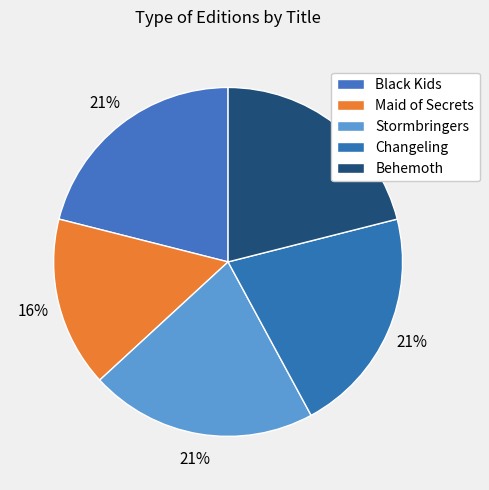

To the nearest percent, what portion does Maid of Secrets represent?

16%